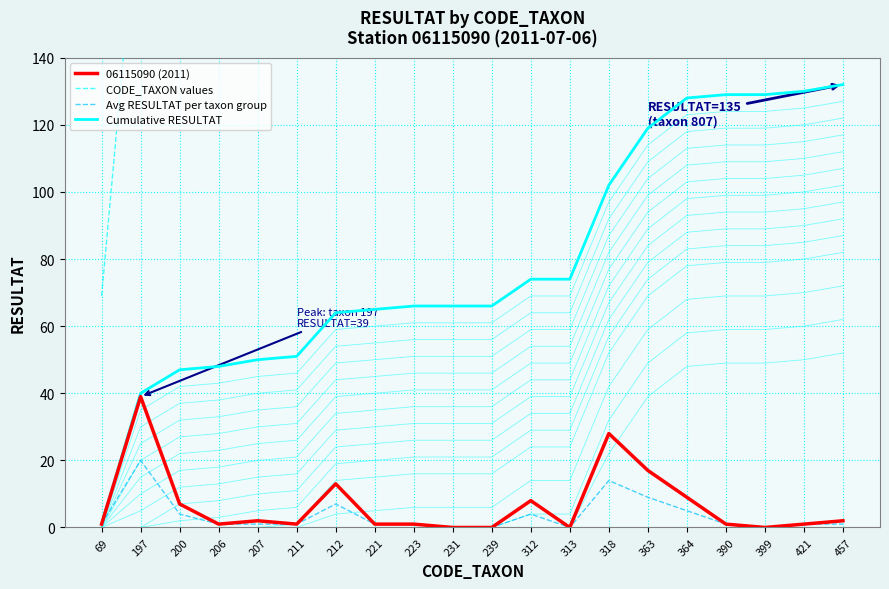

What is the approximate value of Cumulative RESULTAT at 363, to the nearest 50?

100